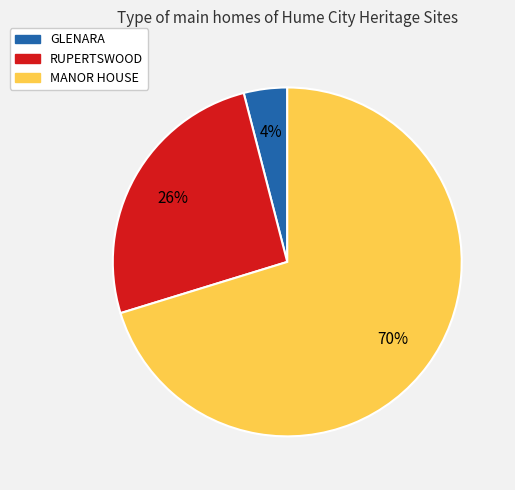

How many segments does this pie chart have?

3